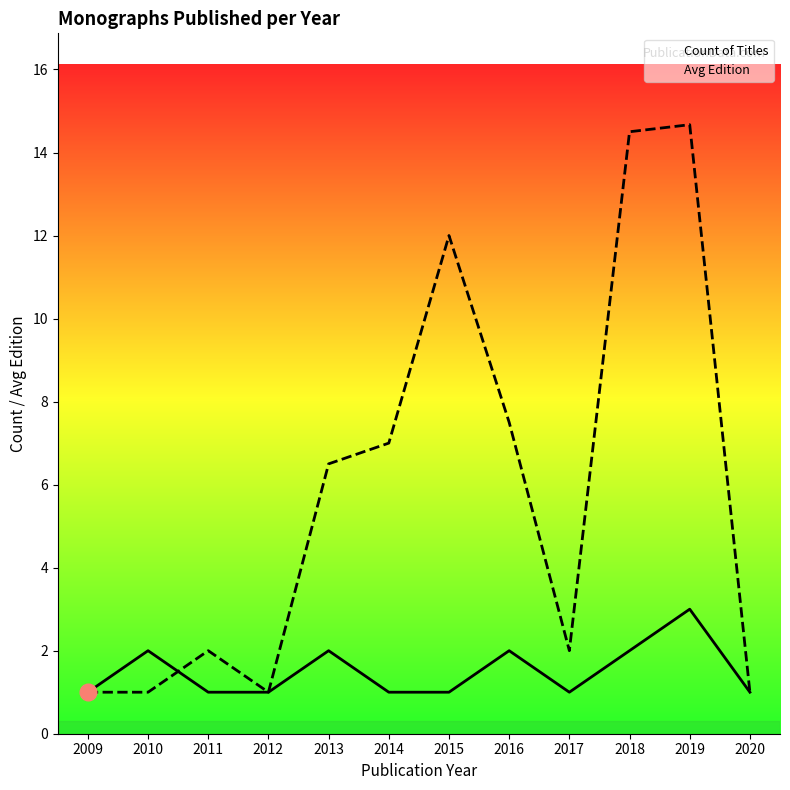

What is the minimum value shown in the chart?

1.0